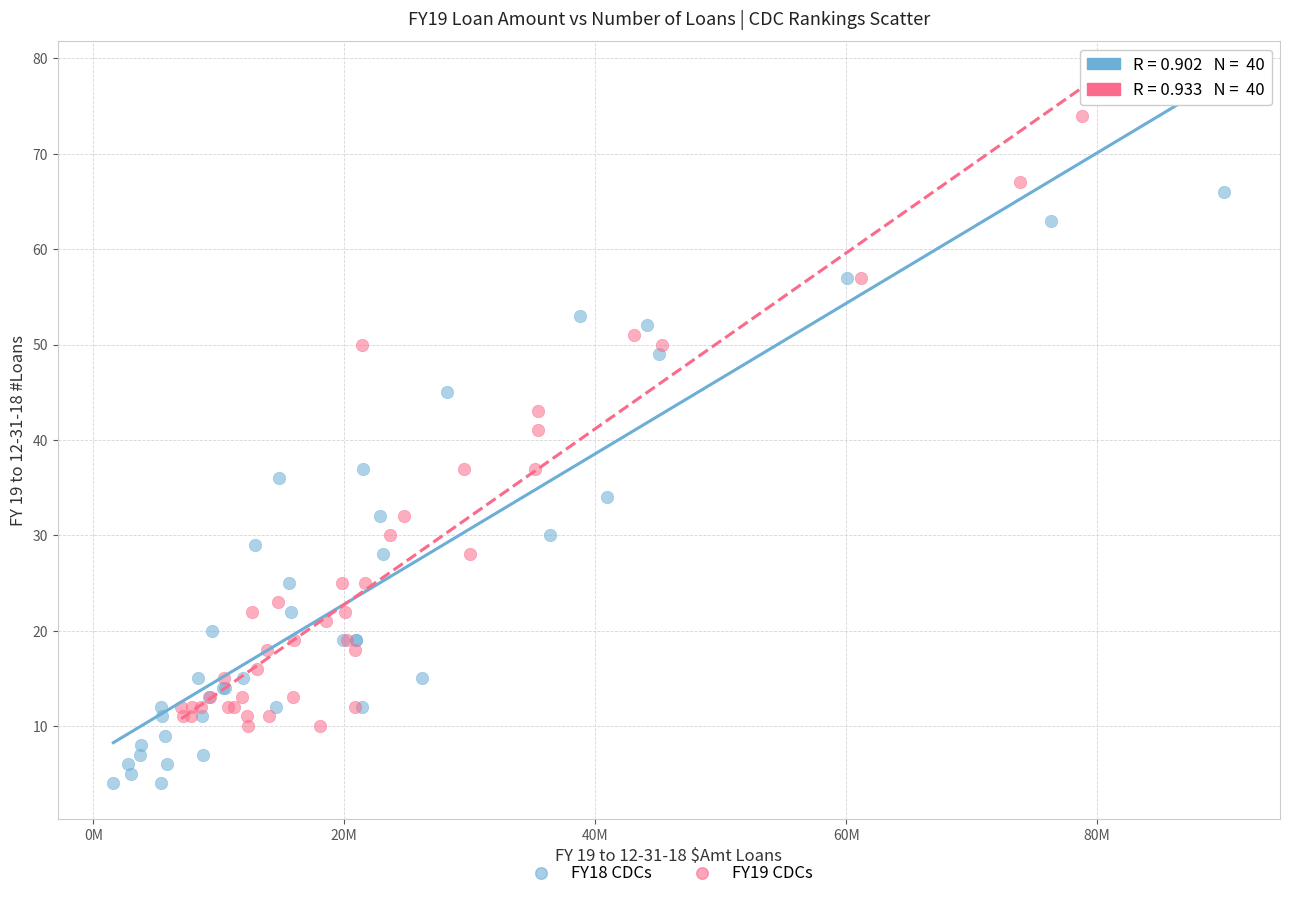

What are all the series names shown in the legend?

FY18 CDCs, FY19 CDCs